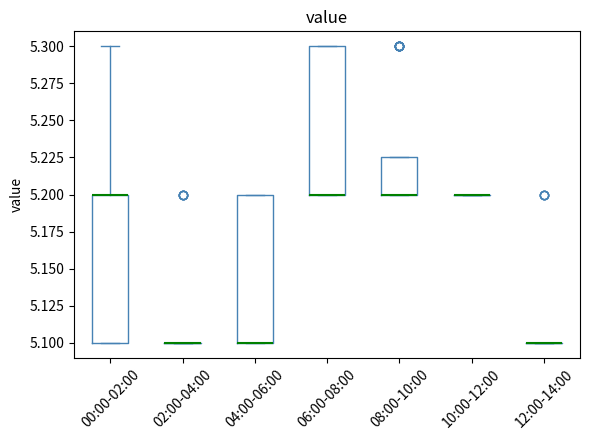

Reading left to right, transcribe this box plot: for each box, give where its median line is, the range the box spans, and where its two whiskers end, as read against the y-axis. The values are not printed on the chart, so give them approximately, as read against the axis.

00:00-02:00: median 5.200 (drawn on the box's upper edge), box 5.100 to 5.200, whiskers 5.100 to 5.300
02:00-04:00: box collapsed to a line at 5.100, whiskers 5.100 to 5.100
04:00-06:00: median 5.100 (drawn on the box's lower edge), box 5.100 to 5.200, whiskers 5.100 to 5.200
06:00-08:00: median 5.200 (drawn on the box's lower edge), box 5.200 to 5.300, whiskers 5.200 to 5.300
08:00-10:00: median 5.200 (drawn on the box's lower edge), box 5.200 to 5.225, whiskers 5.200 to 5.225
10:00-12:00: box collapsed to a line at 5.200, whiskers 5.200 to 5.200
12:00-14:00: box collapsed to a line at 5.100, whiskers 5.100 to 5.100